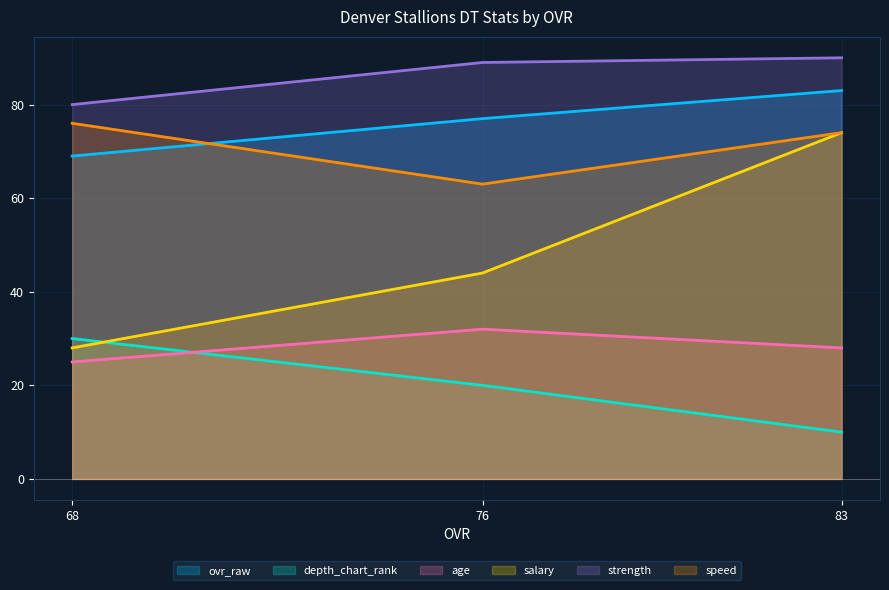

What is the minimum value shown in the chart?

10